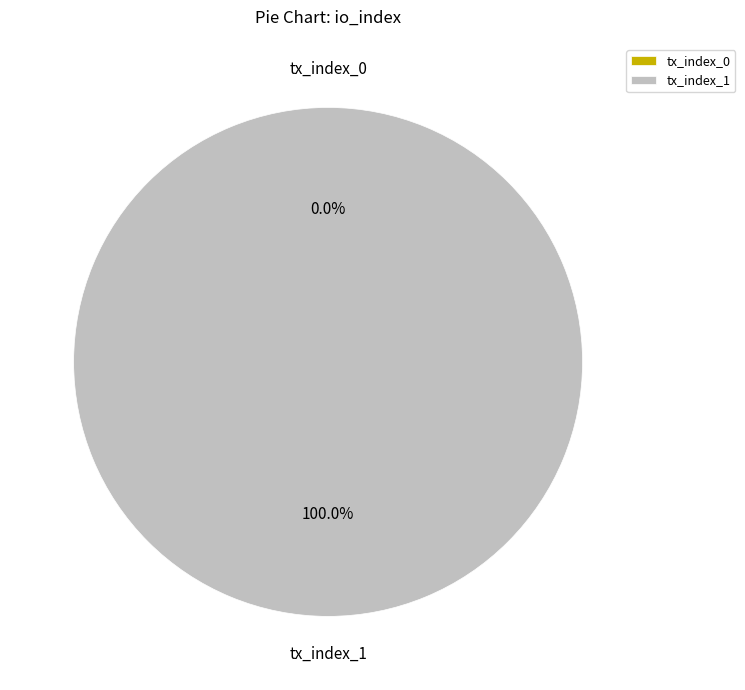

The tx_index_1 slice represents 100% of the pie. True or false?

True